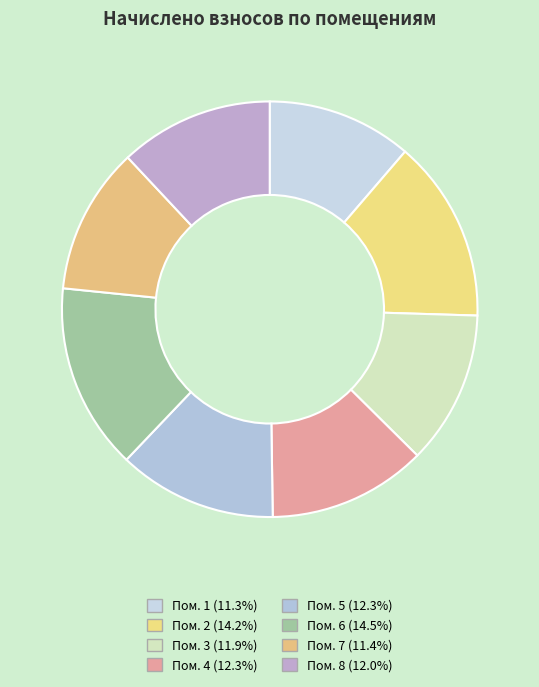

Count the number of slices in the pie.

8